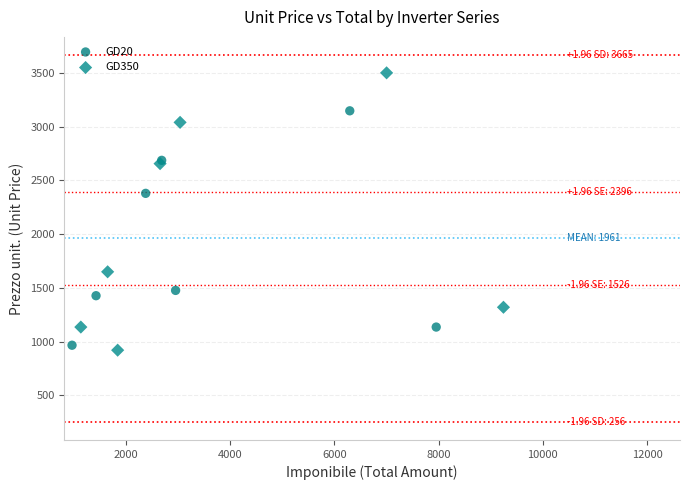

Which series contains the highest Y value?

GD350